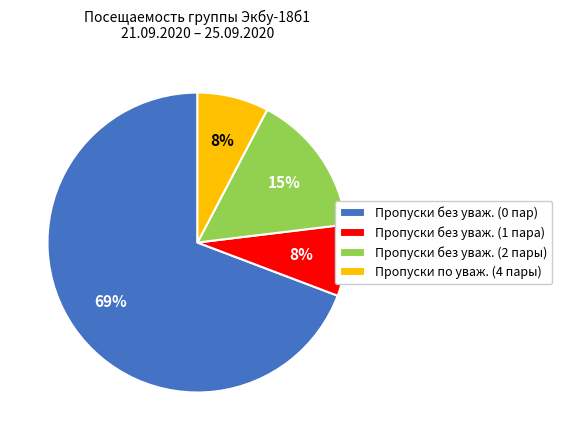

Which slice is the largest?

Пропуски без уваж. (0 пар)